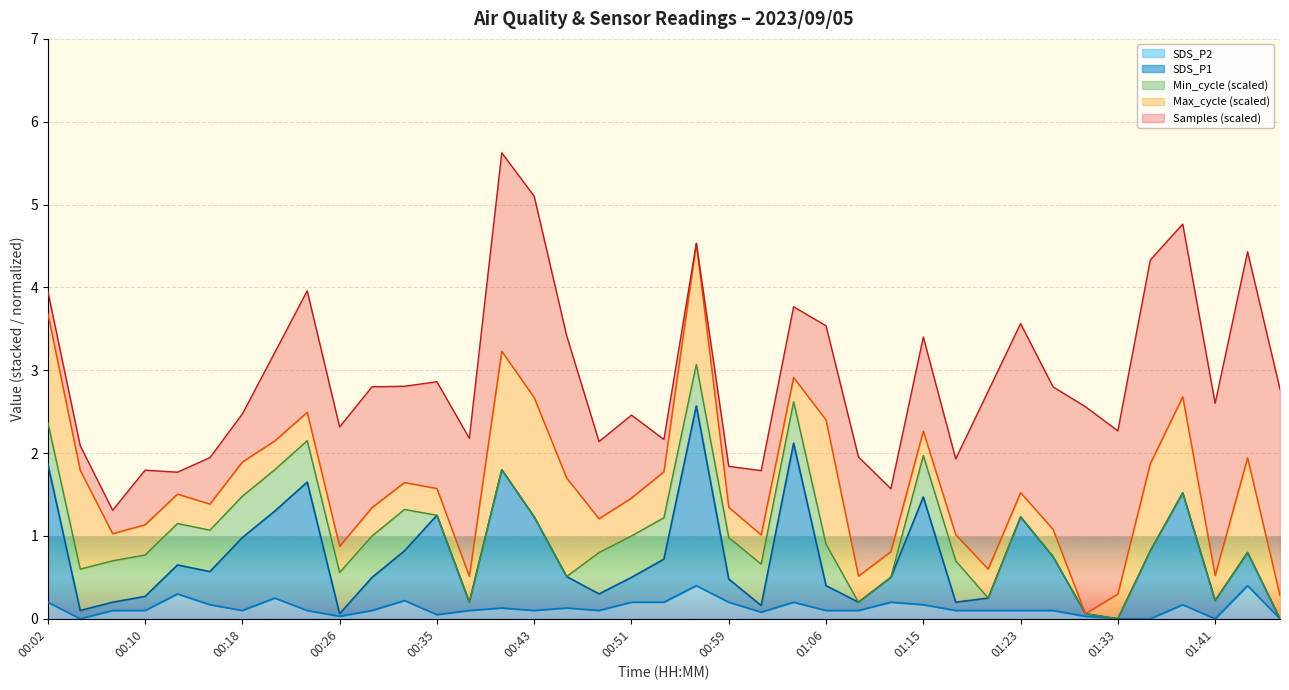

What is the total value across all series at 01:15?

3.4